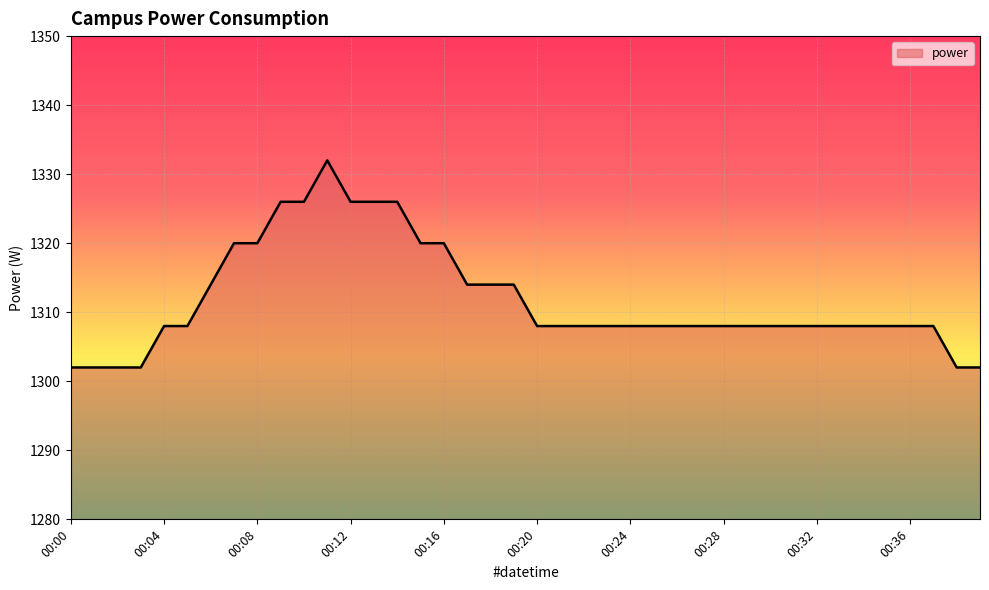

What is the maximum value shown in the chart?

1332